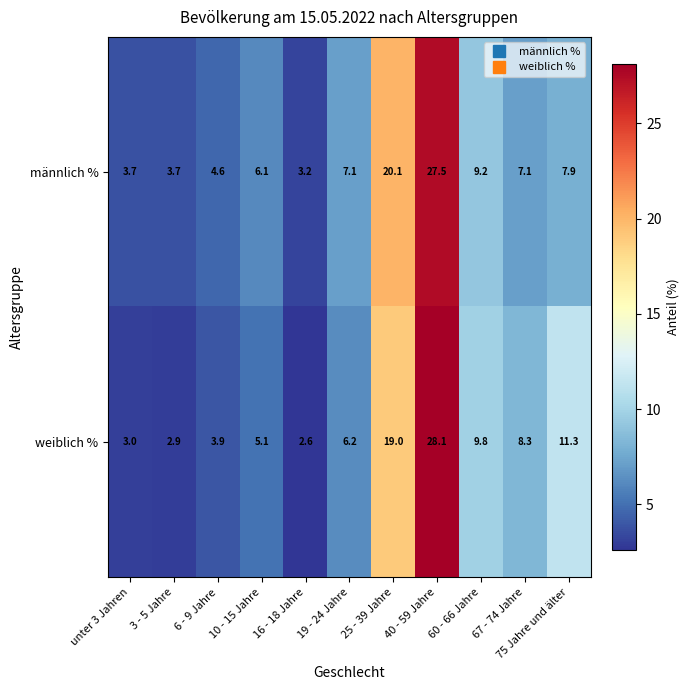

How many values in the männlich % series are below 7?

5